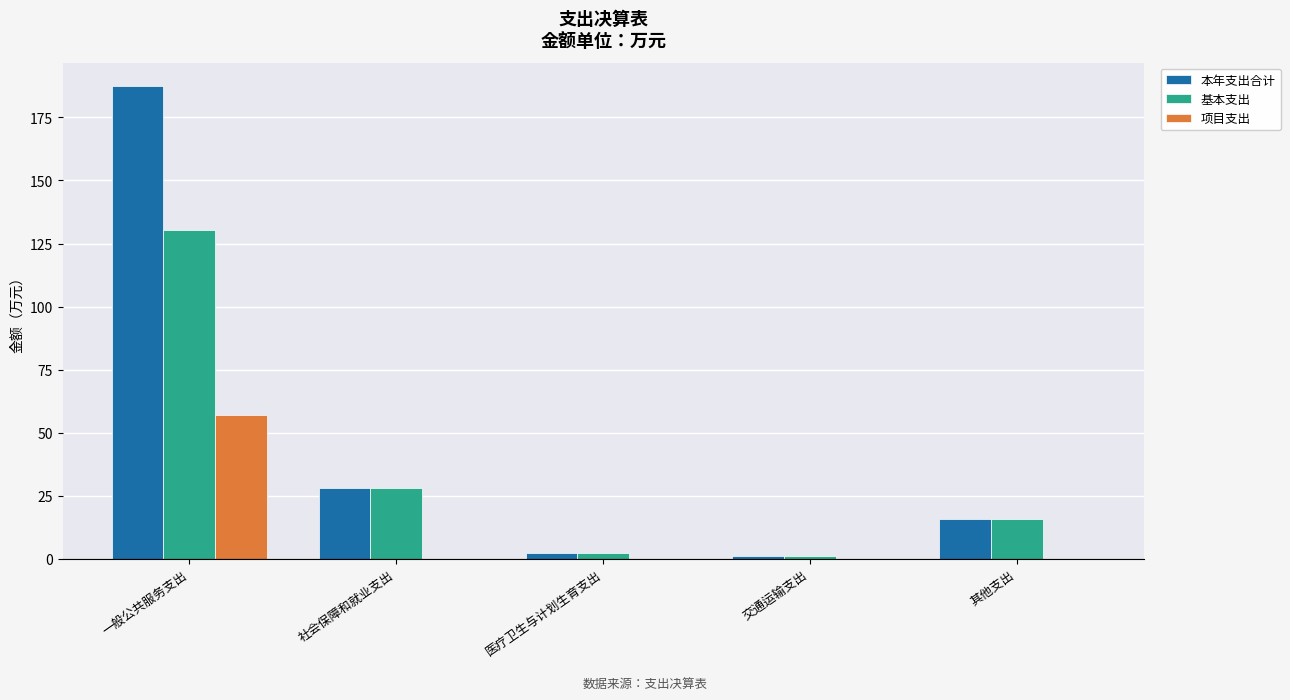

Read the 基本支出 value at 社会保障和就业支出.

27.9